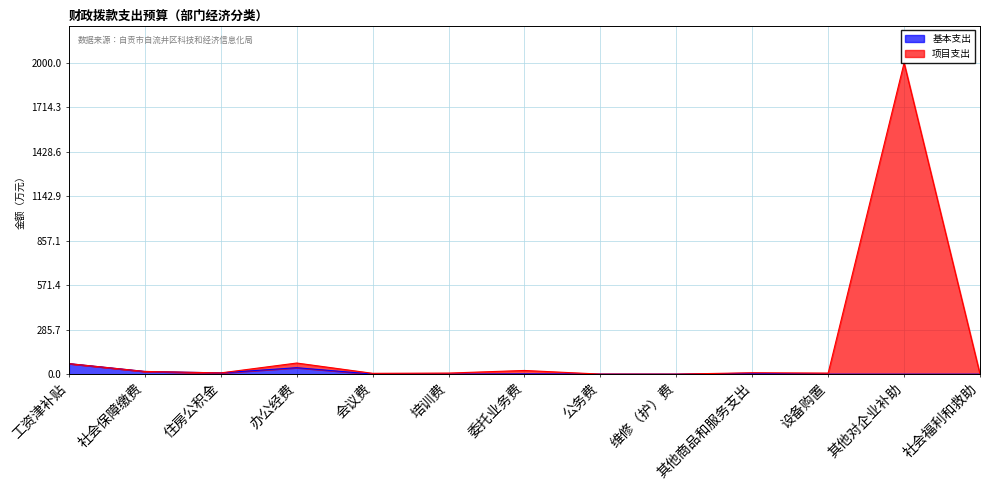

Count the number of data series in this chart.

2